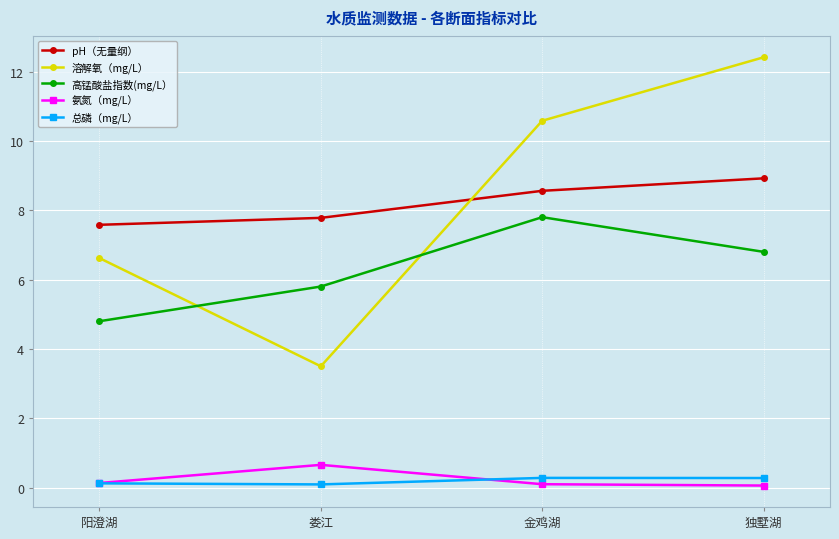

Which series has the largest range (max minus min)?

溶解氧（mg/L）